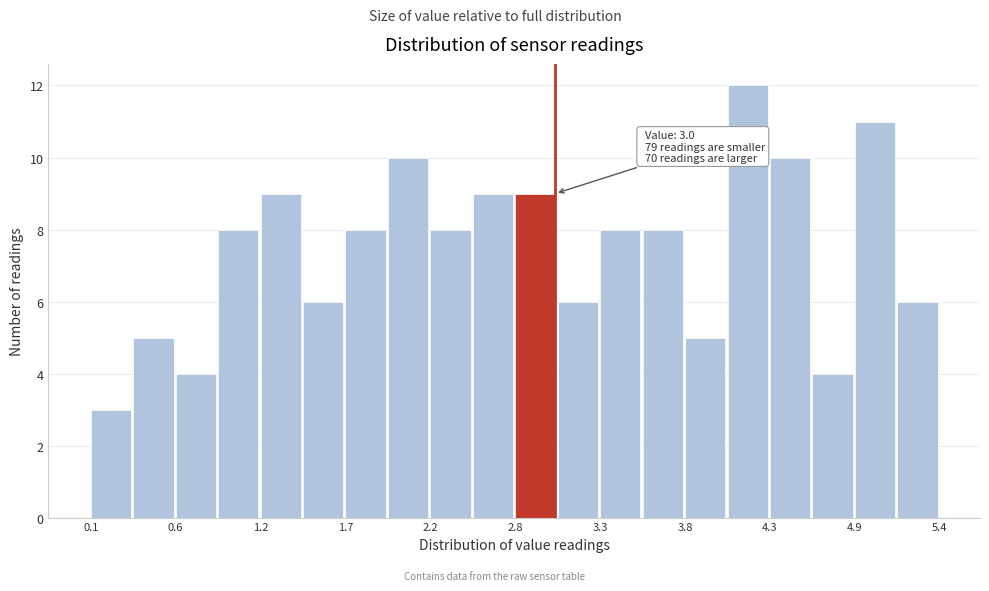

Read against the x-axis, roughly where is the centre of the tallest bar?

4.2